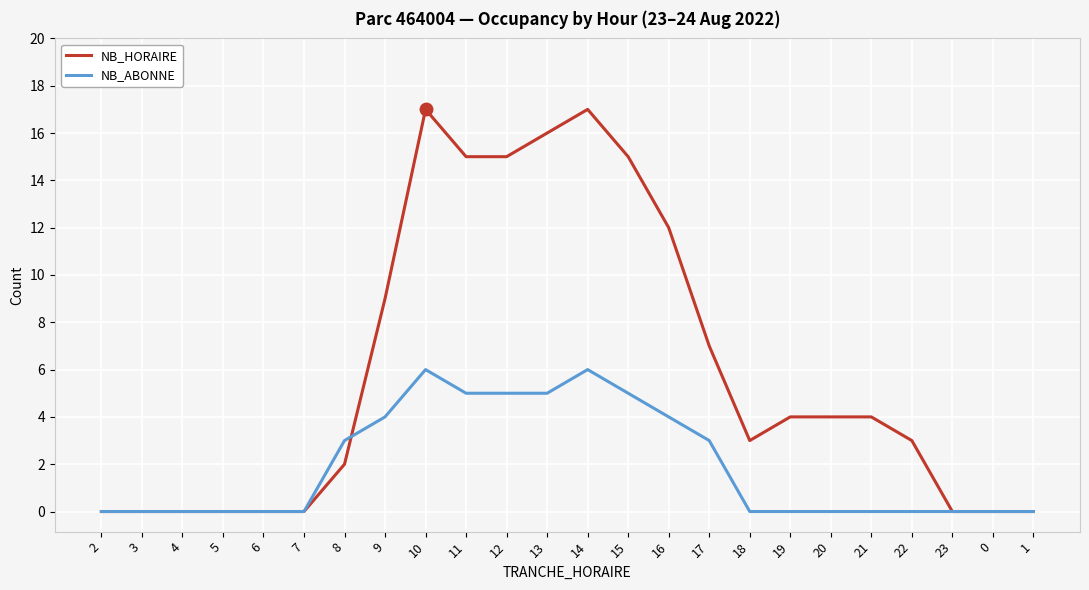

Is it true that NB_HORAIRE equals 10 at 2?

False